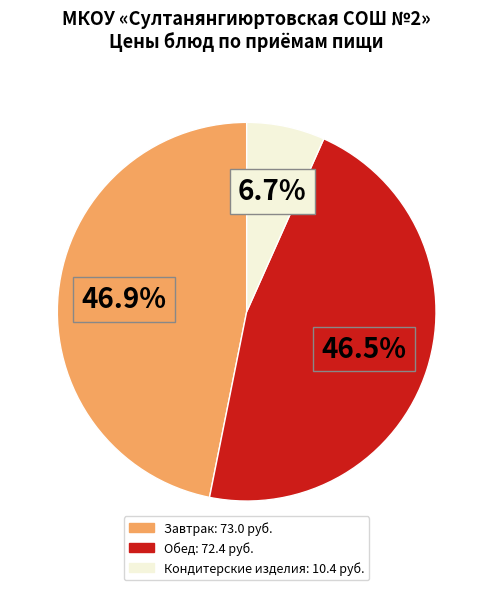

Is there a majority slice in this chart?

No